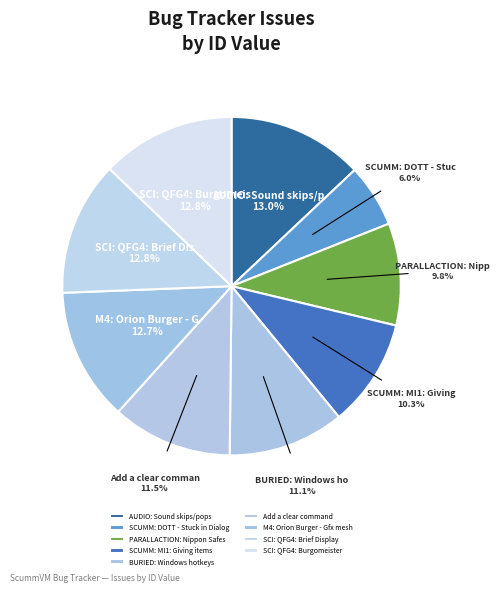

True or false: AUDIO: Sound skips/pops accounts for 25% of the total.

False